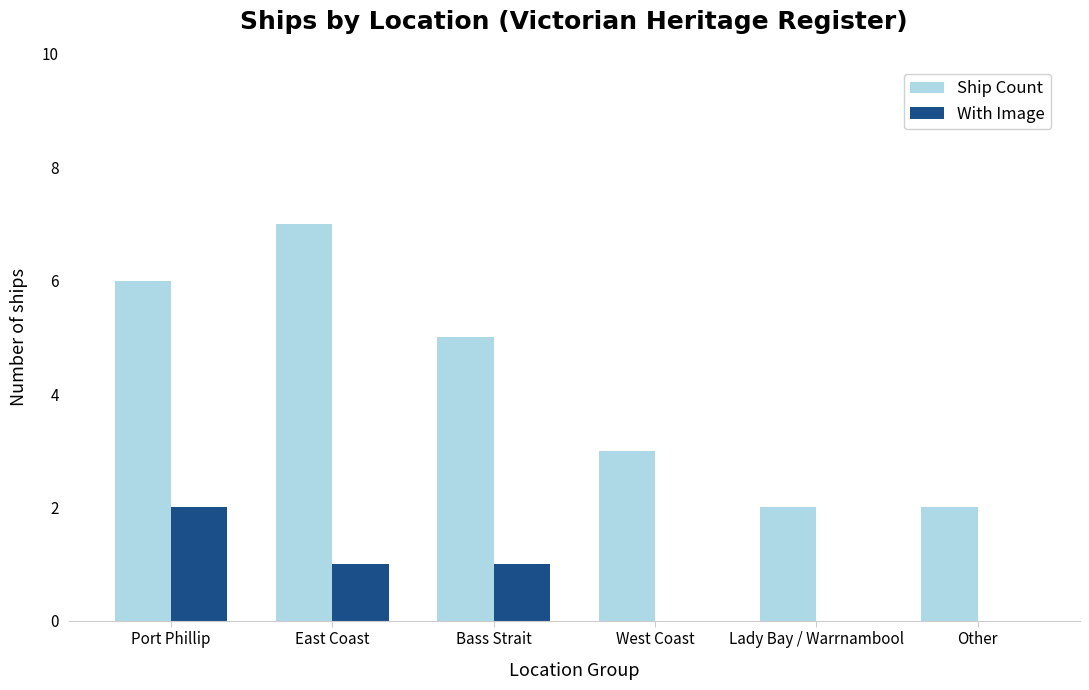

Are the bars horizontal?

No